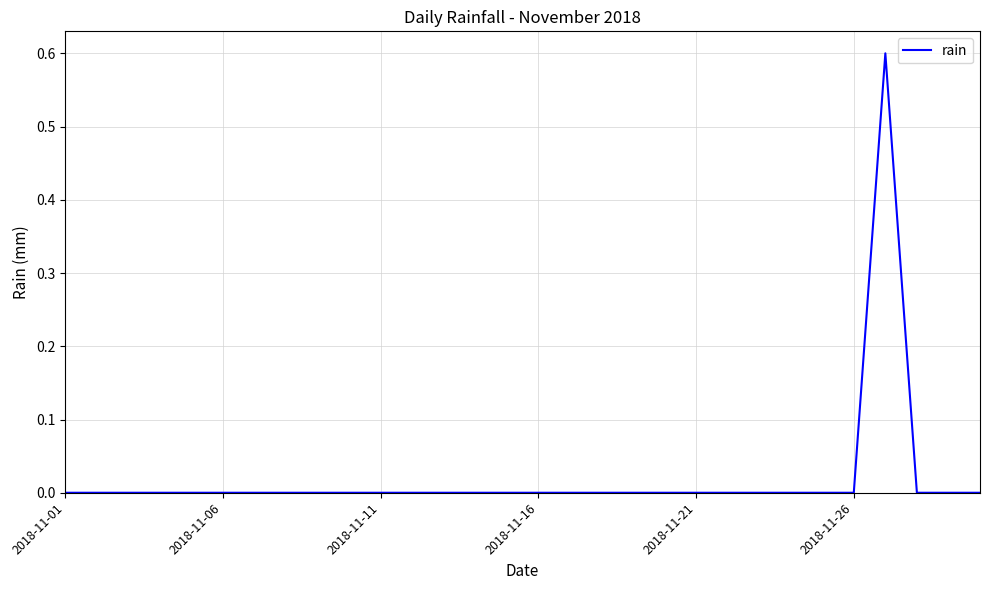

Reading left to right, transcribe all the data shown in this chart.

0.0	0.0	0.0	0.0	0.0	0.0	0.0	0.0	0.0	0.0	0.0	0.0	0.0	0.0	0.0	0.0	0.0	0.0	0.0	0.0	0.0	0.0	0.0	0.0	0.0	0.0	0.6	0.0	0.0	0.0